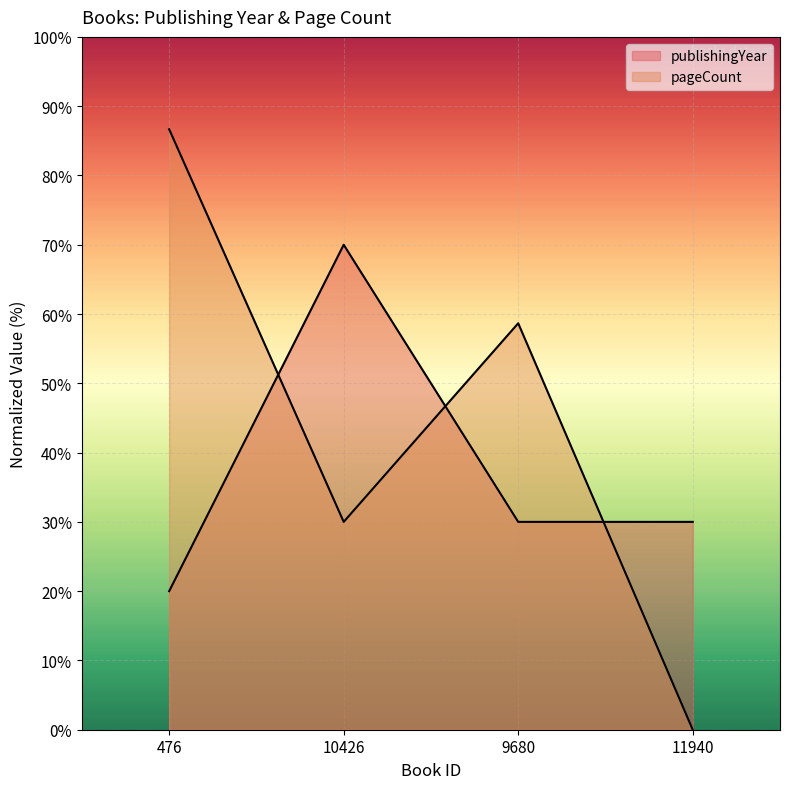

What is the difference between the highest and lowest values at 476?

66.7